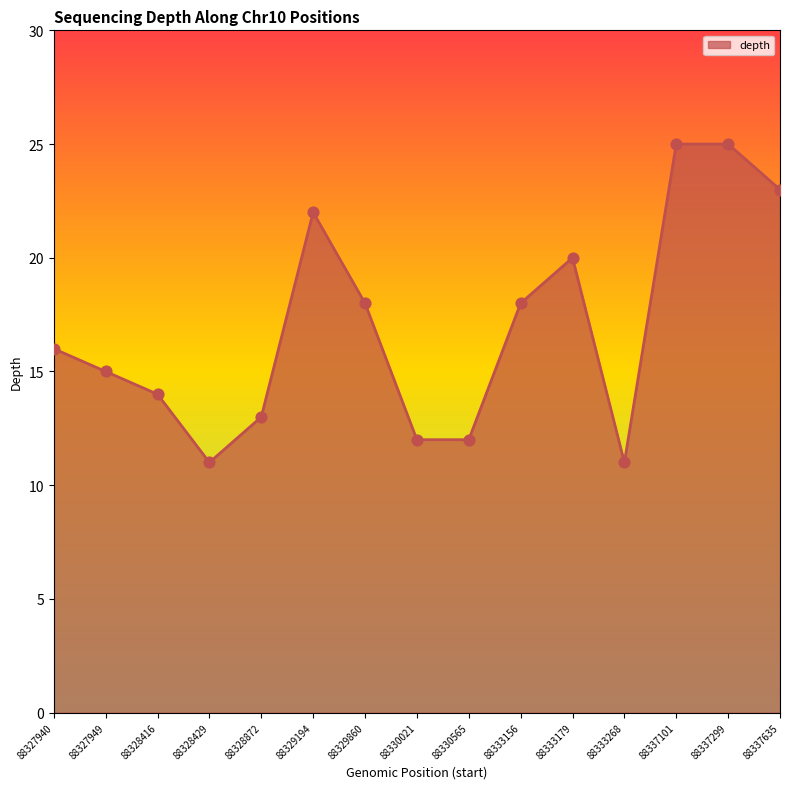

Between 88333156 and 88328429, which is larger?

88333156